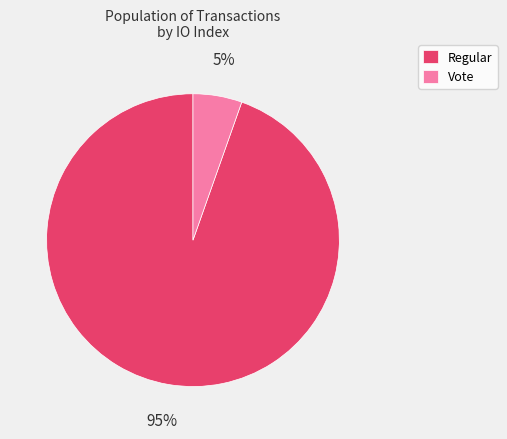

What percentage is the Vote slice, to the nearest percent?

5%